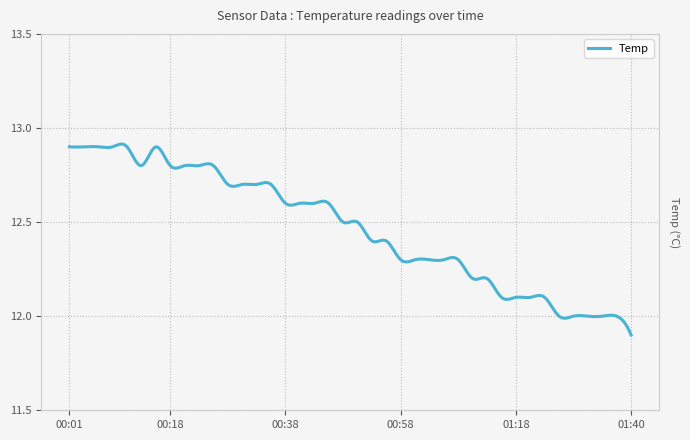

What is the difference between the maximum and minimum values?

1.0